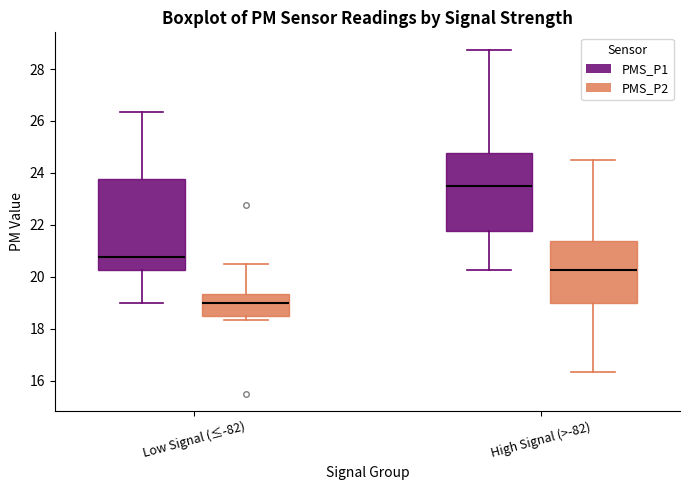

Where is the upper edge of the box for Low Signal (≤-82) (PMS_P2) on the y-axis? The values are not printed on the chart, so give them approximately, as read against the axis.

19.4